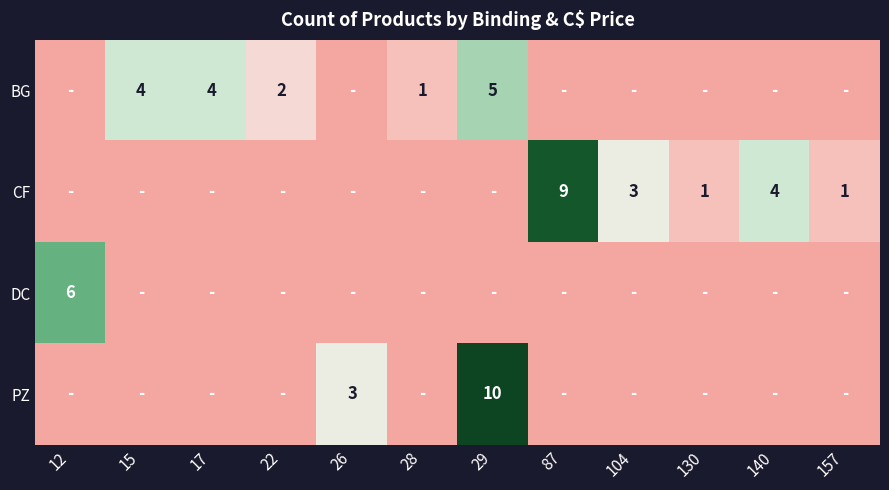

The value of CF at 87 is 9. True or false?

True